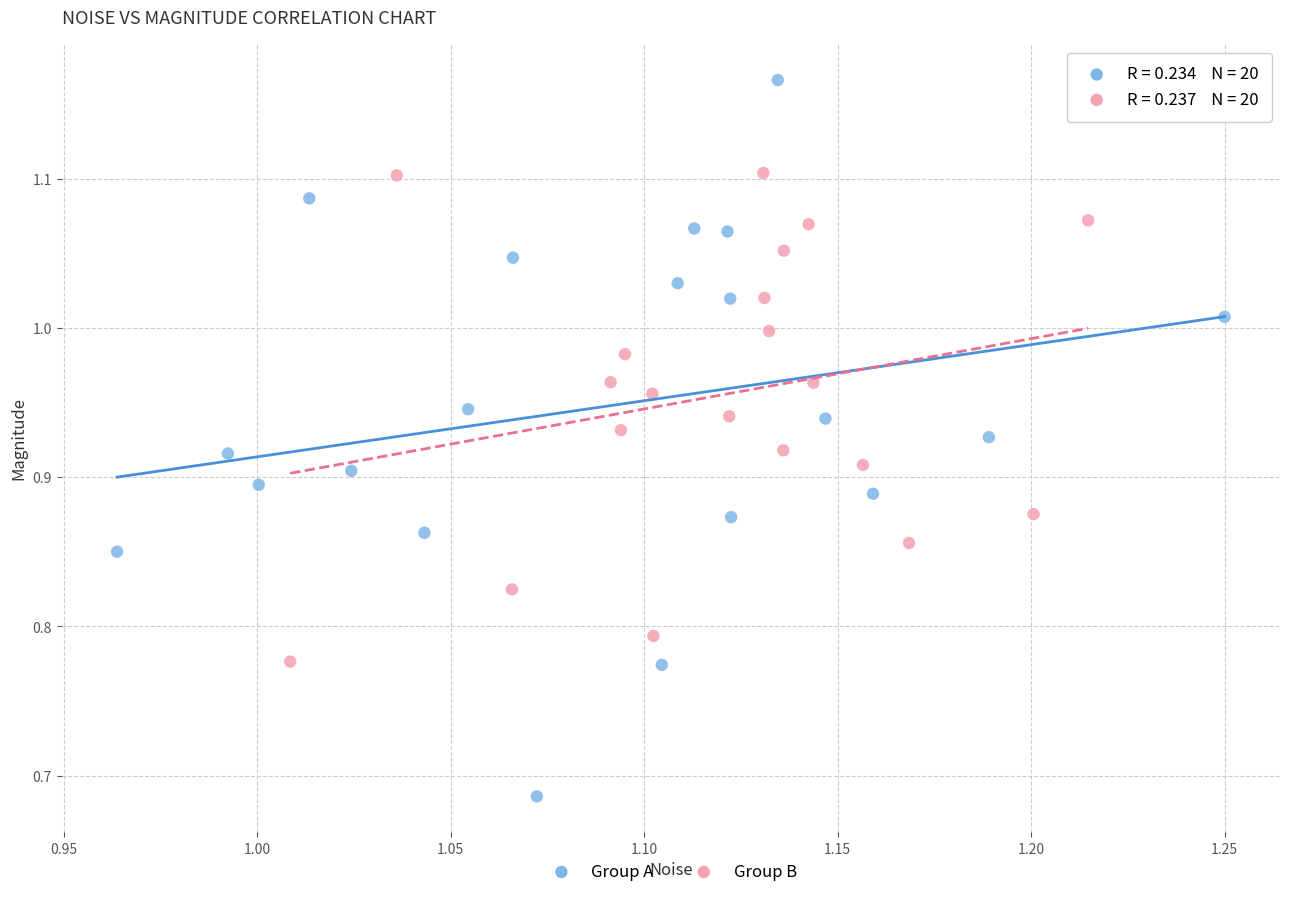

Which series has the widest spread of Y values?

Group A